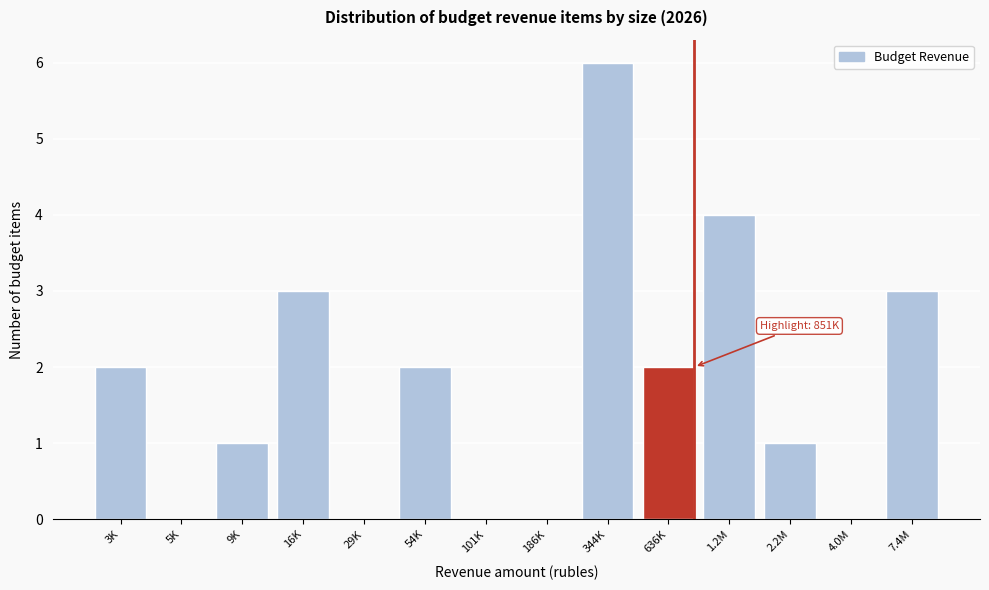

Reading left to right, transcribe all the data shown in this chart.

3K=2	5K=0	9K=1	16K=3	29K=0	54K=2	101K=0	186K=0	344K=6	636K=2	1.2M=4	2.2M=1	4.0M=0	7.4M=3